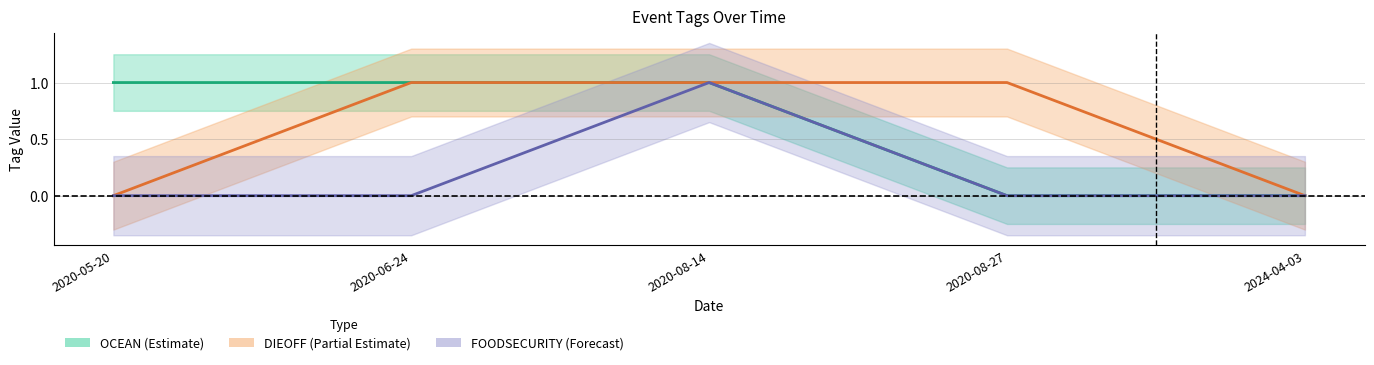

What is the label of the 2nd point from the right?

2020-08-27